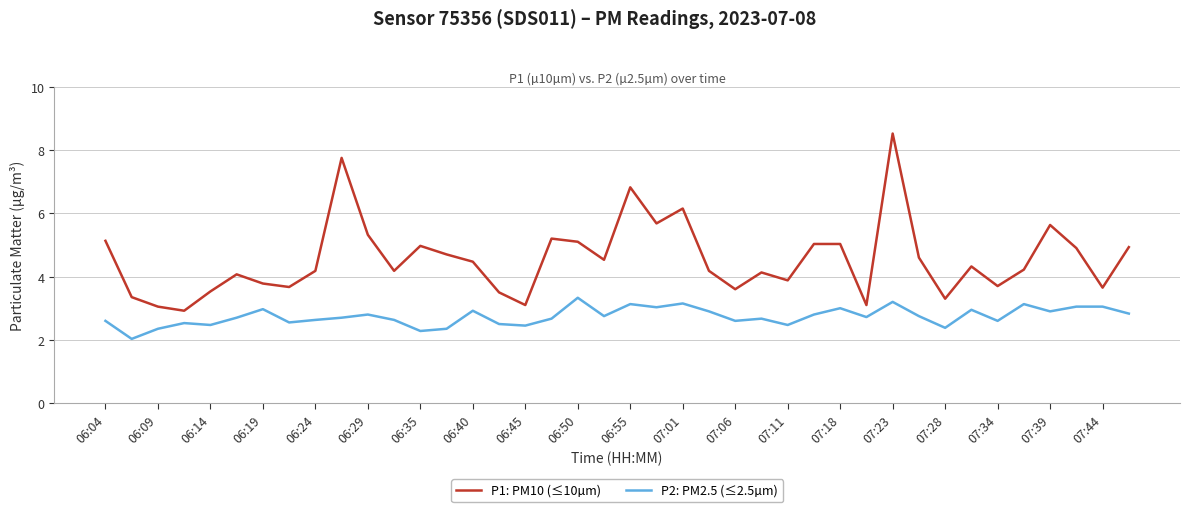

Rank the series by their average value, from lowest to highest.

P2: PM2.5 (≤2.5µm), P1: PM10 (≤10µm)